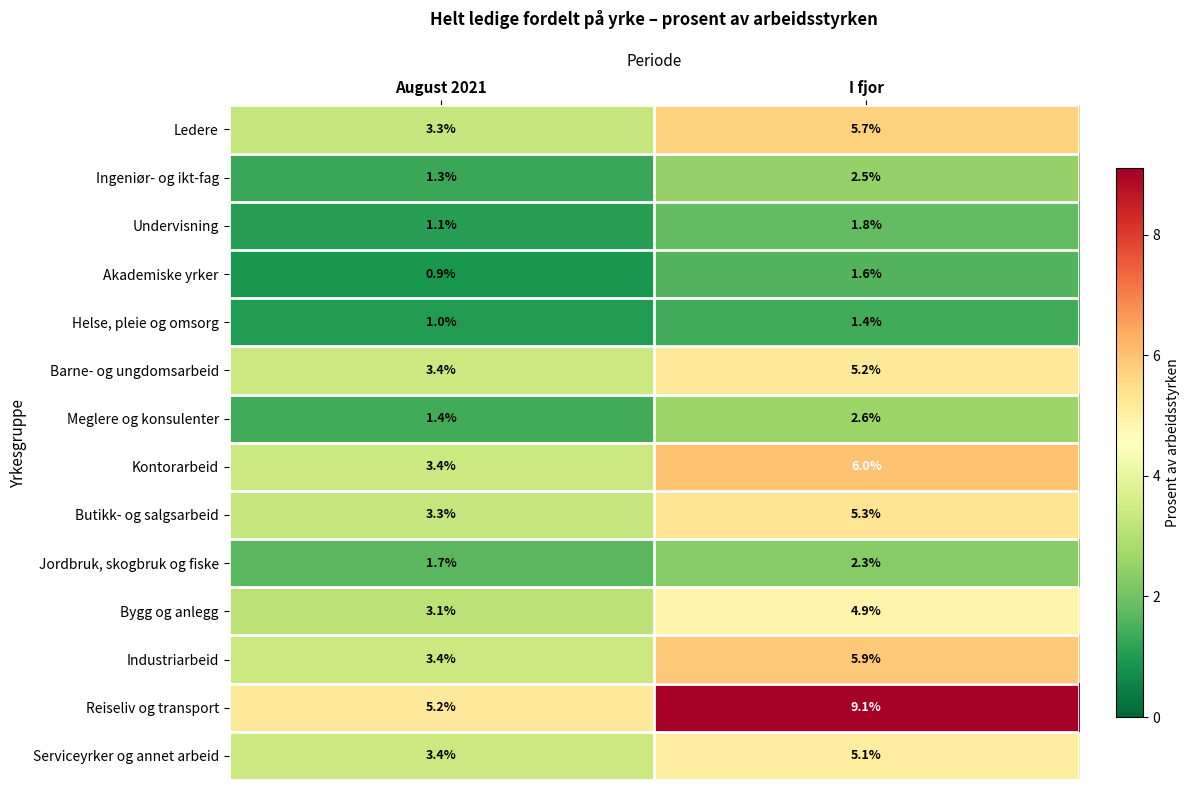

At which label does Barne- og ungdomsarbeid reach its peak?

I fjor